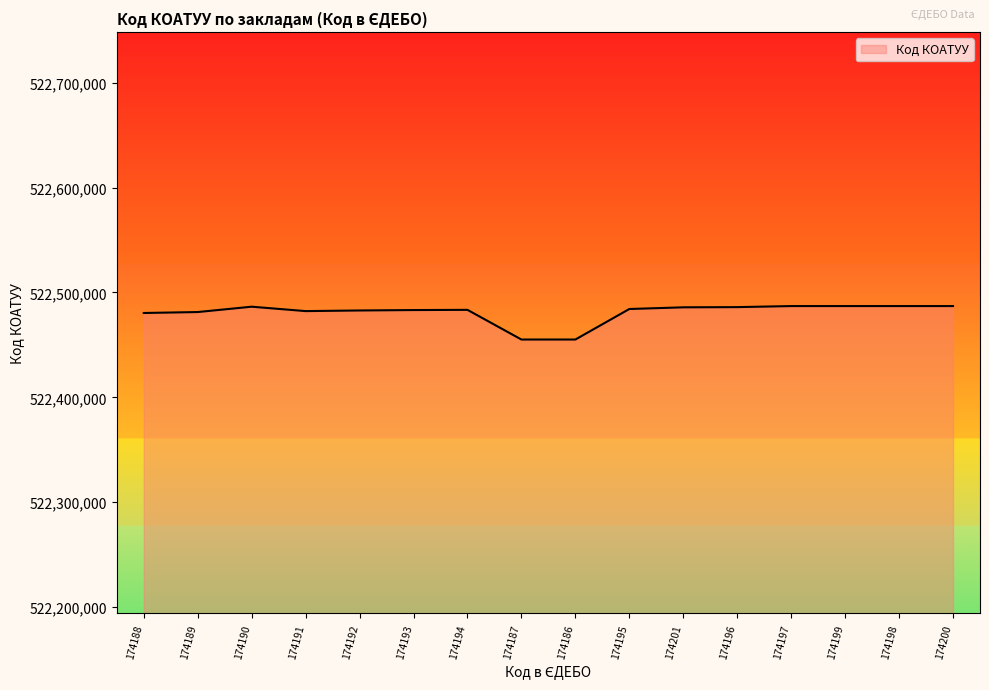

How many distinct data groups are displayed?

1